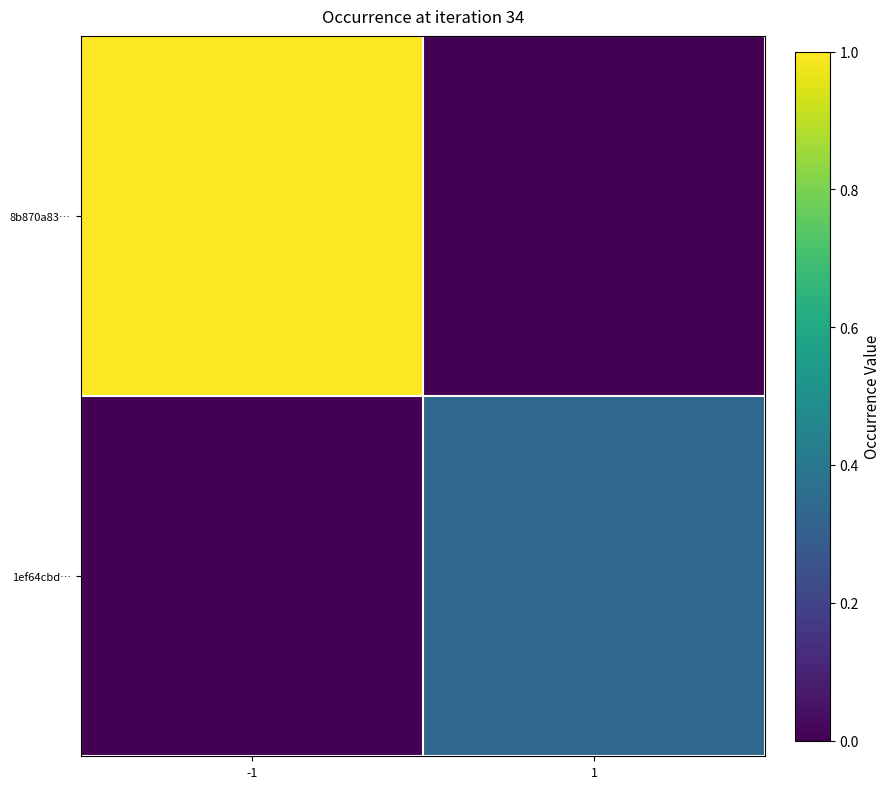

At how many categories does at least one series exceed 0?

2